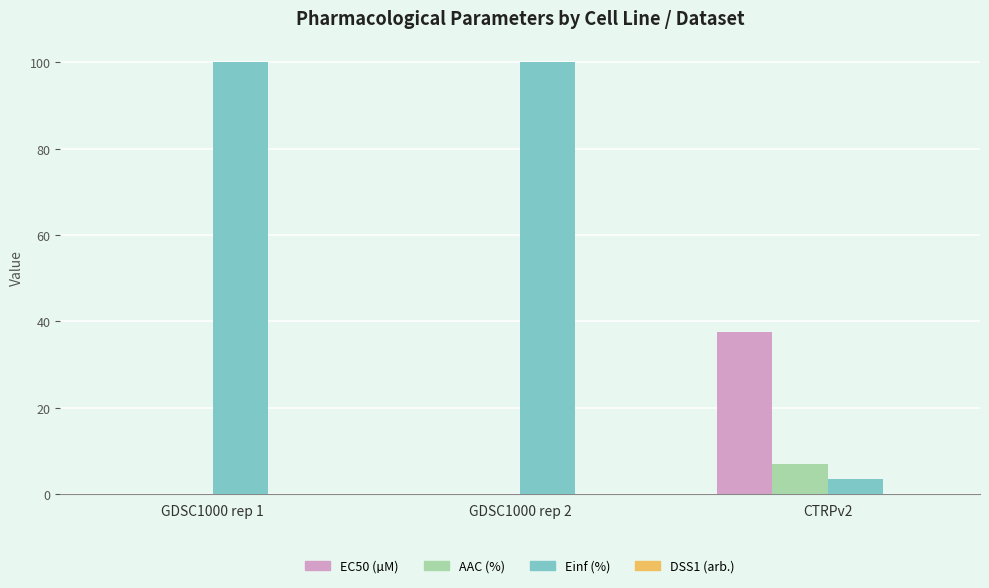

What is the spread (max minus min) of values at GDSC1000 rep 2?

100.0